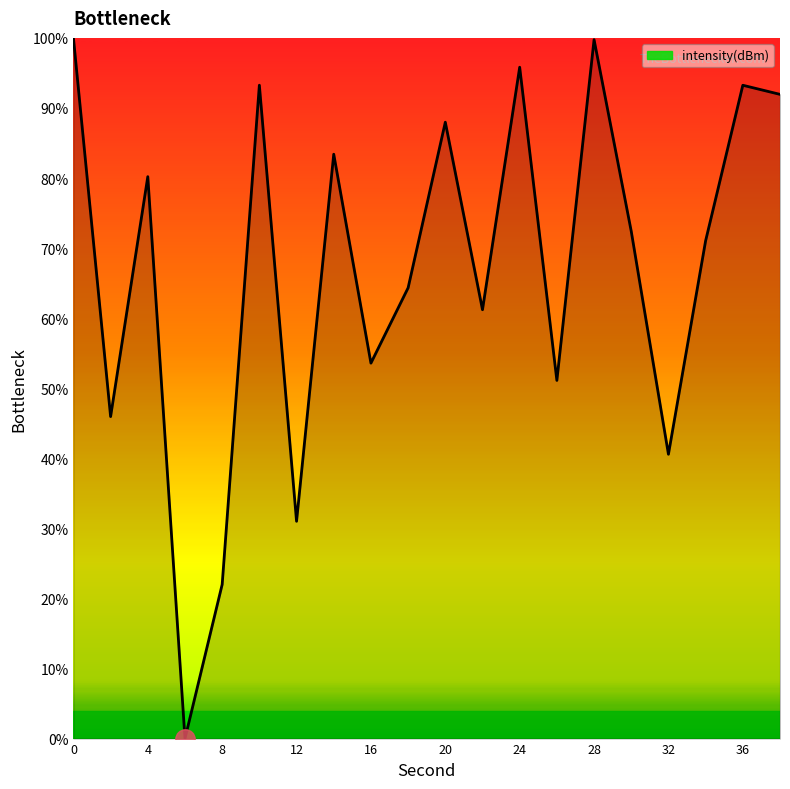

What is the greatest value displayed?

100.0